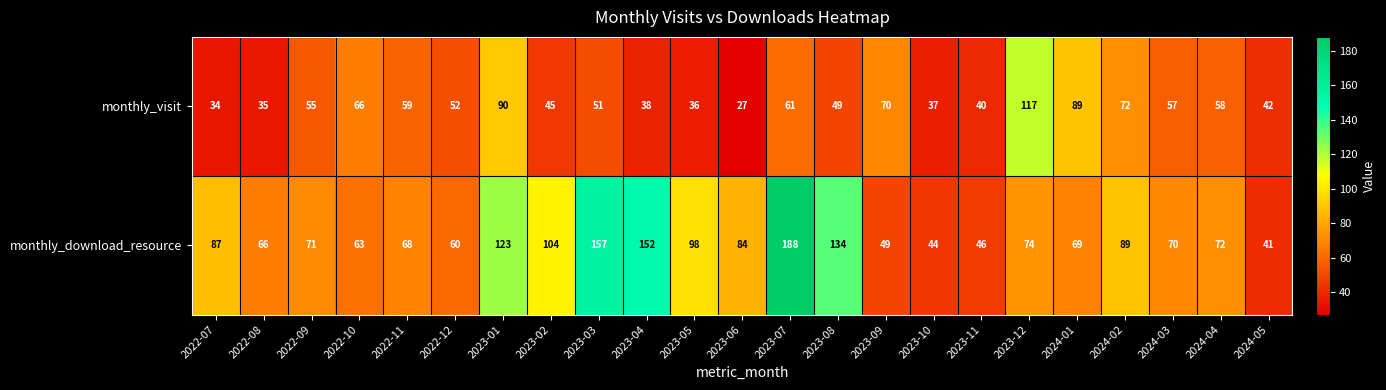

At how many categories does at least one series exceed 113?

6